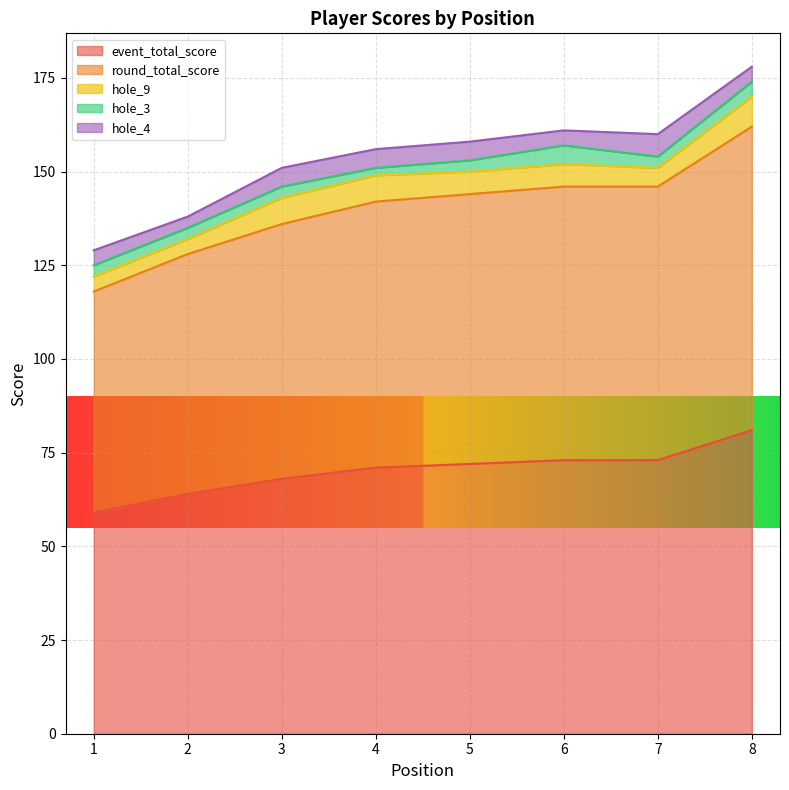

Reading left to right, extract all data points from this chart.

event_total_score: 59	64	68	71	72	73	73	81
round_total_score: 59	64	68	71	72	73	73	81
hole_9: 4	4	7	7	6	6	5	8
hole_3: 3	3	3	2	3	5	3	4
hole_4: 4	3	5	5	5	4	6	4